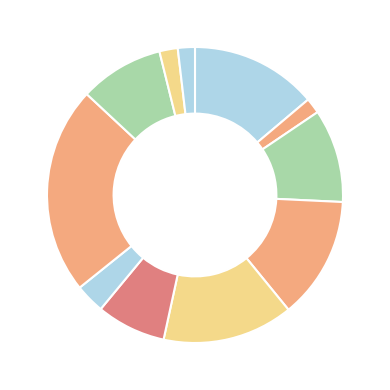

How many slices are in this pie chart?

11